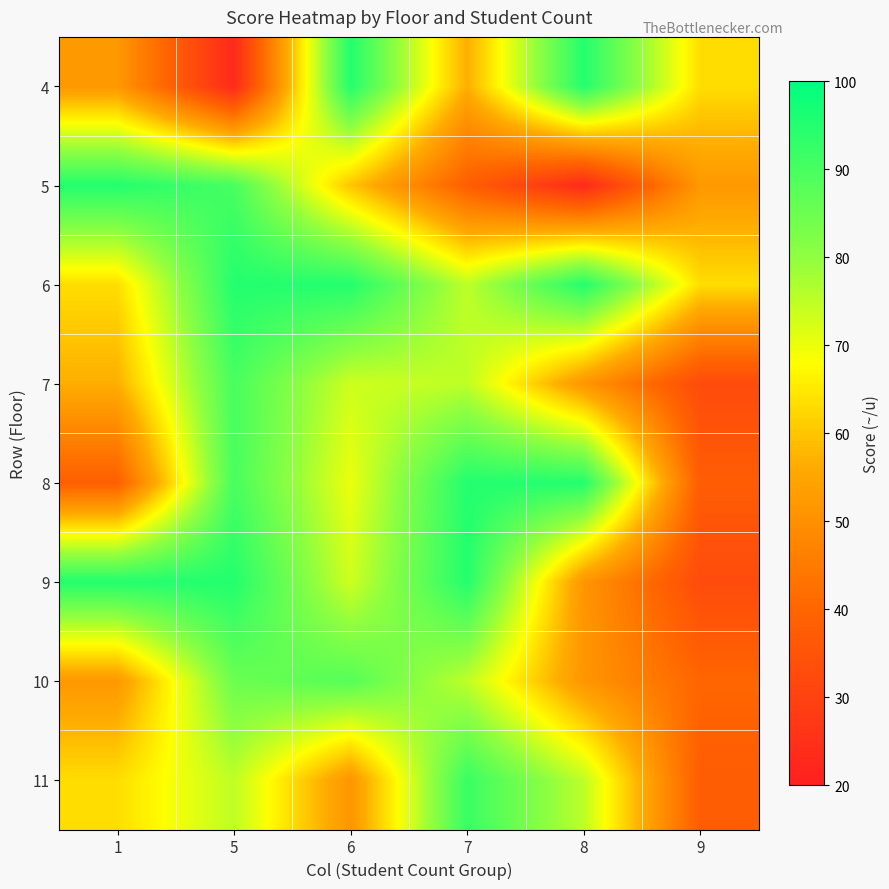

What is the minimum value shown in the chart?

22.9